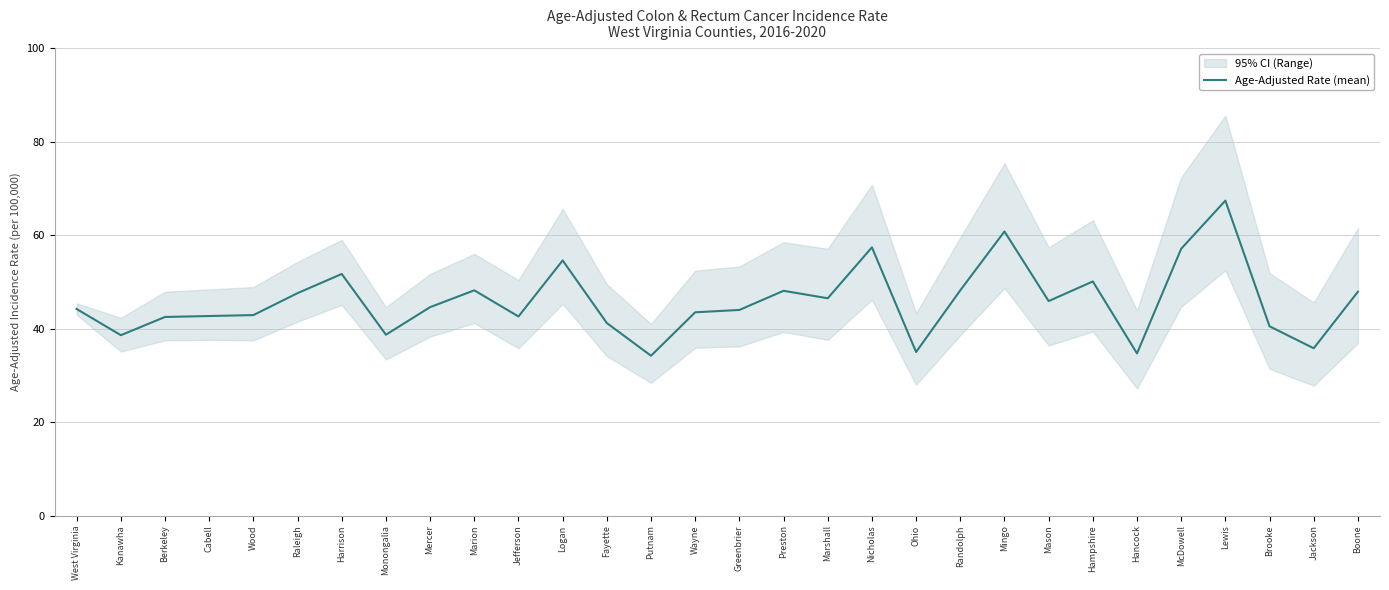

True or false: the data shows 17.5 at Berkeley.

False